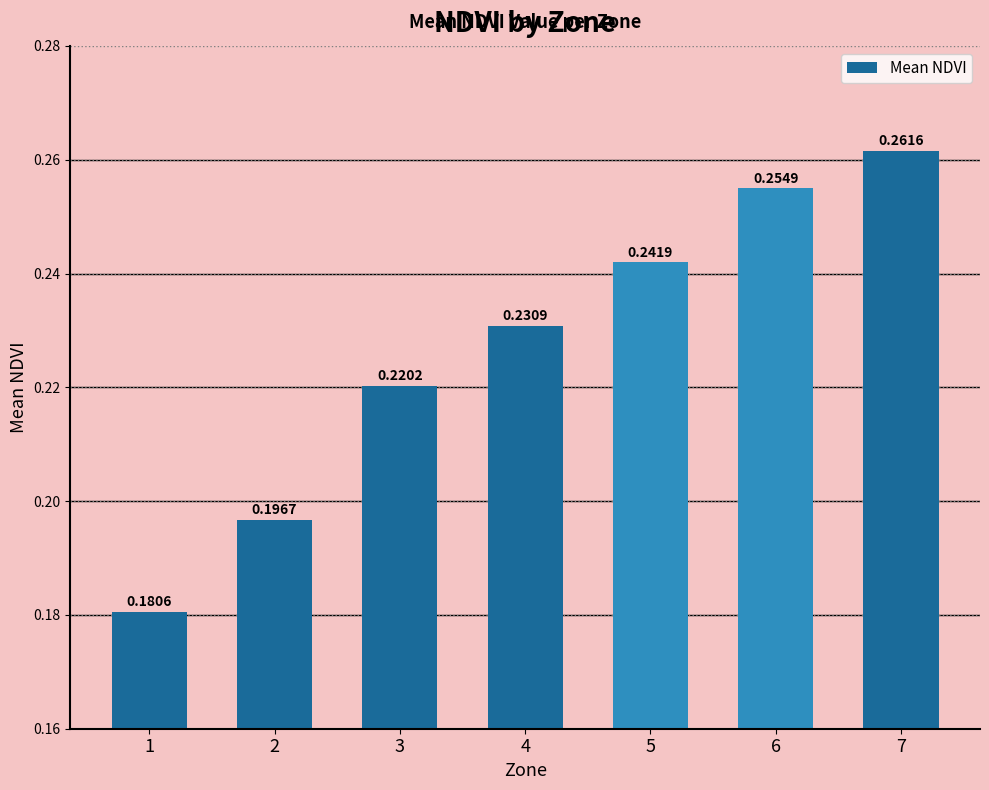

Which category has the lowest value across all series?

1